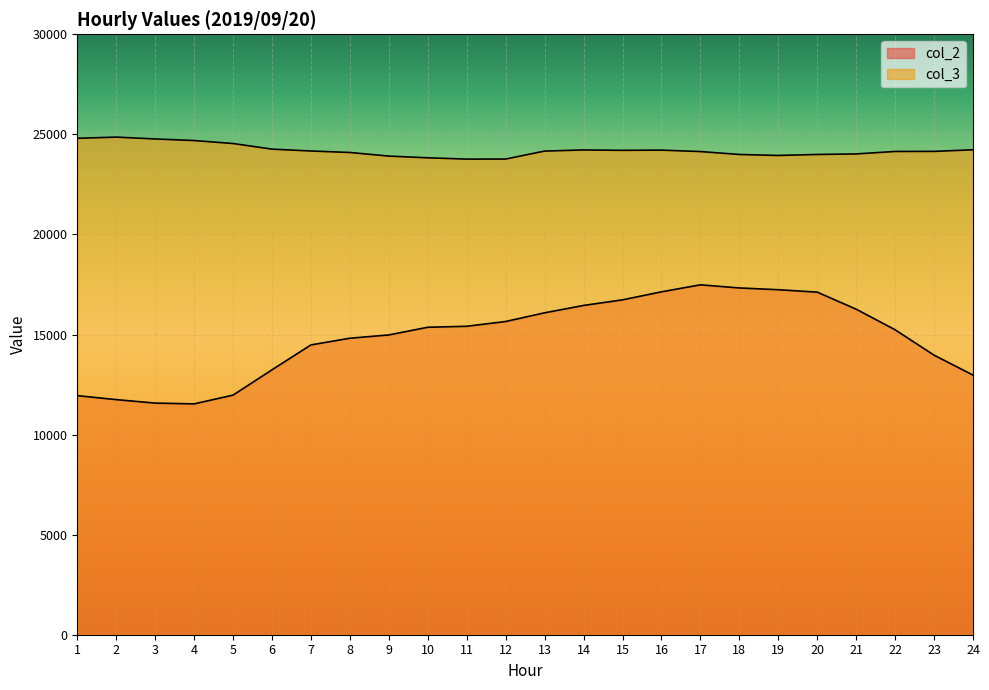

Reading left to right, list all the values displayed in this chart.

col_2: 11946	11746	11573	11533	11972	13237	14480	14814	14979	15362	15411	15650	16084	16452	16731	17132	17482	17326	17238	17116	16265	15236	13968	12972
col_3: 24802	24863	24770	24691	24542	24262	24169	24095	23914	23829	23764	23767	24165	24221	24202	24212	24141	23995	23946	23995	24022	24146	24149	24231